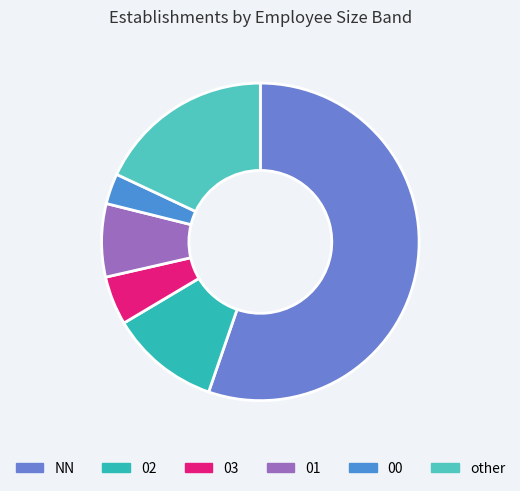

Which has a higher value, other or NN?

NN